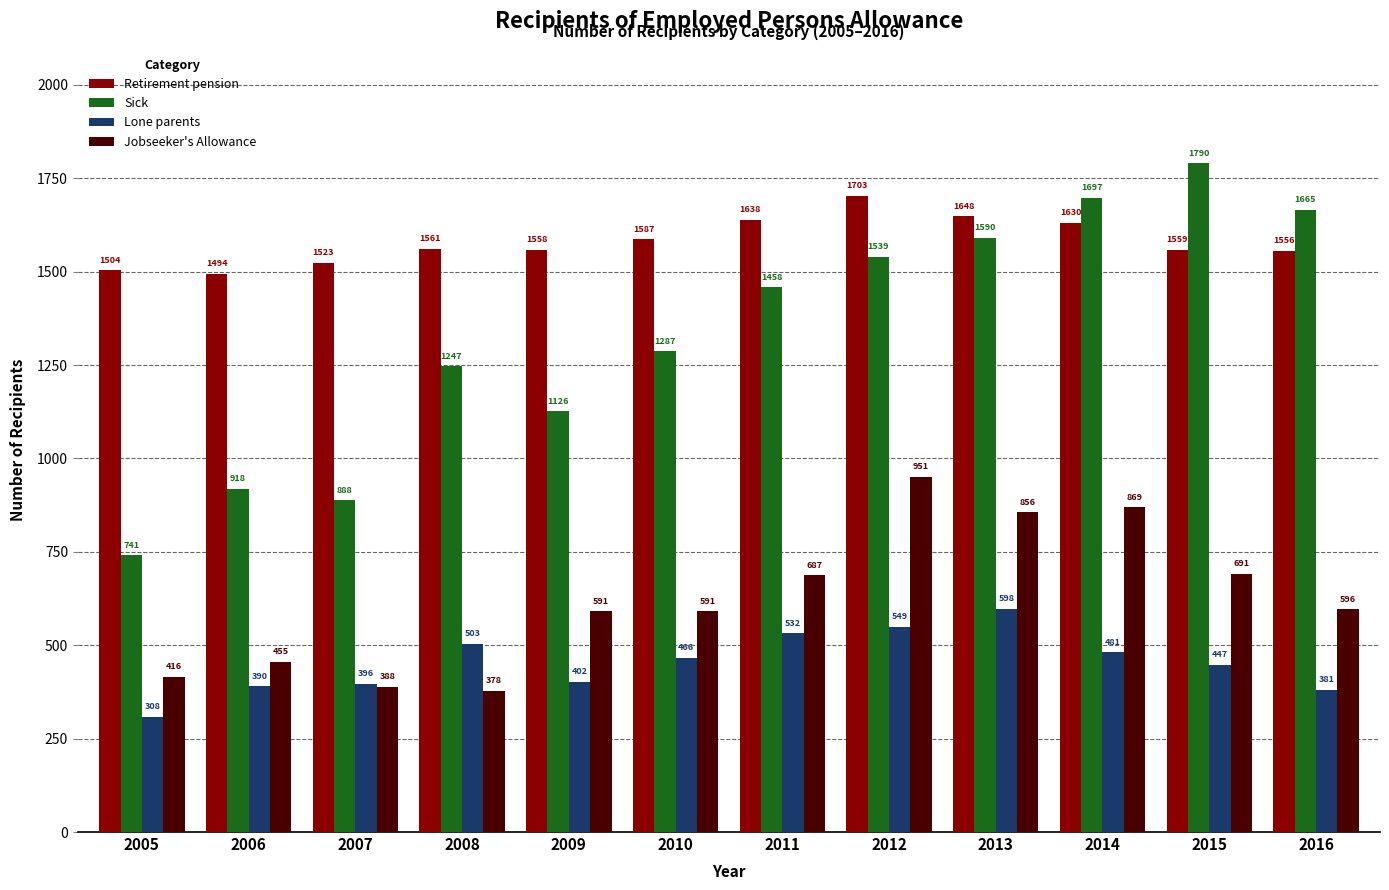

What is the total value across all series at 2012?

4742